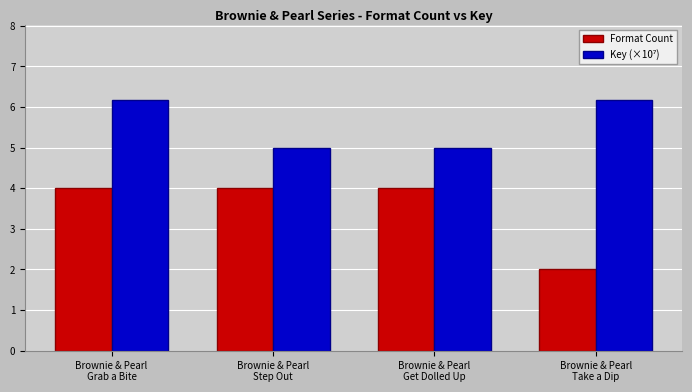

At which category is the sum across all series the highest?

Brownie & Pearl
Grab a Bite